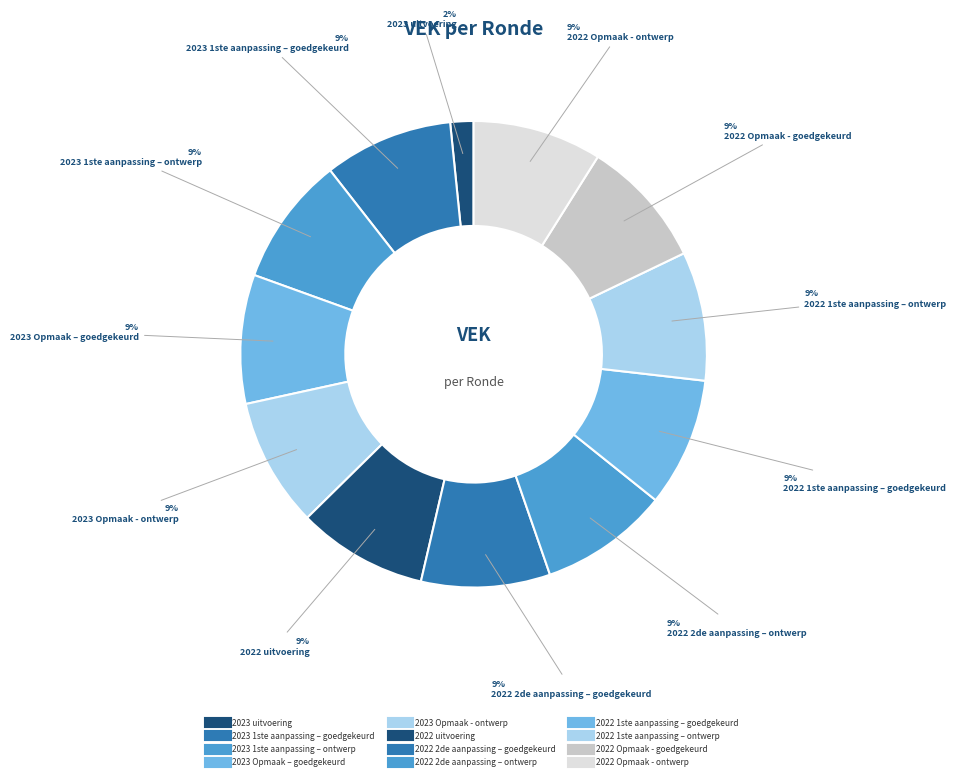

How many slices are in this pie chart?

12